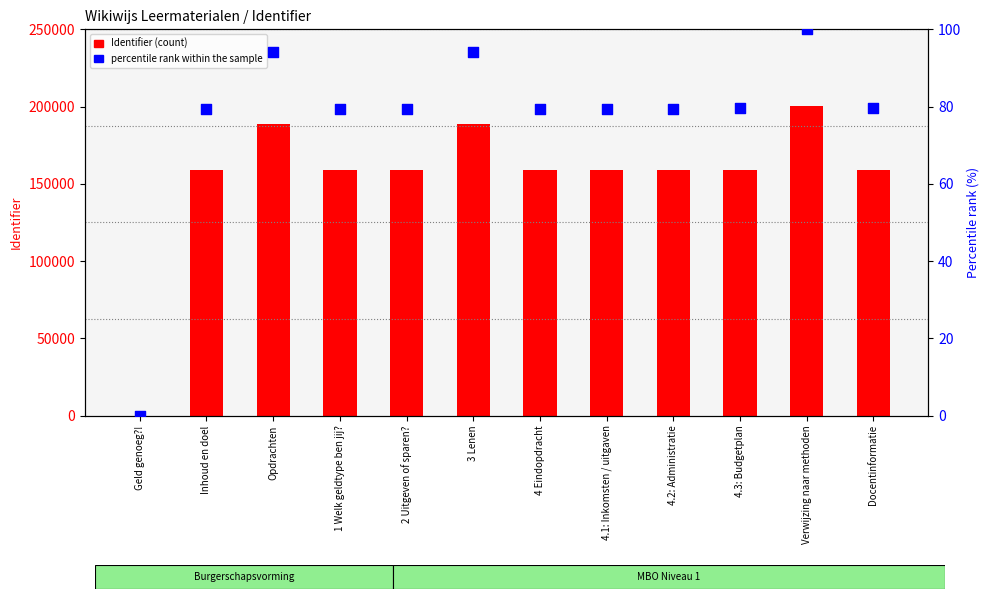

Which series has the largest Y range (max minus min)?

Identifier (count)